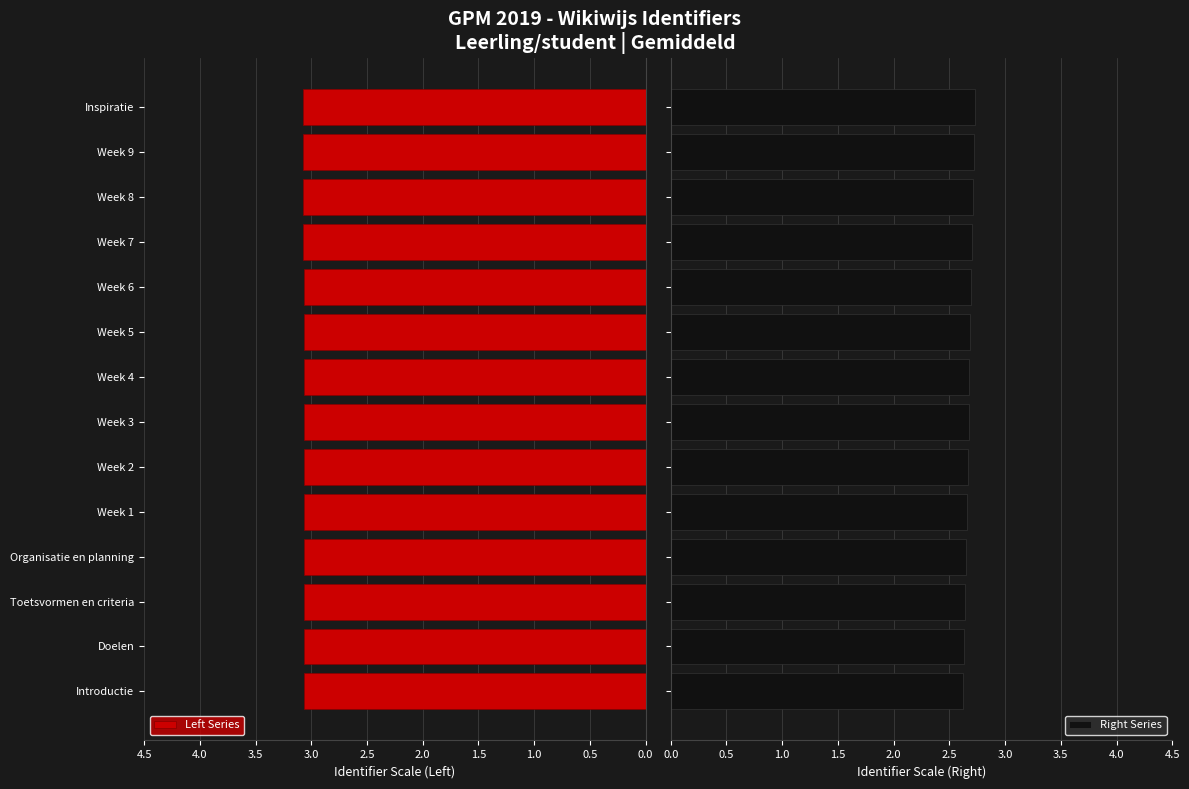

List the series in order of their overall mean, lowest first.

Right Series, Left Series